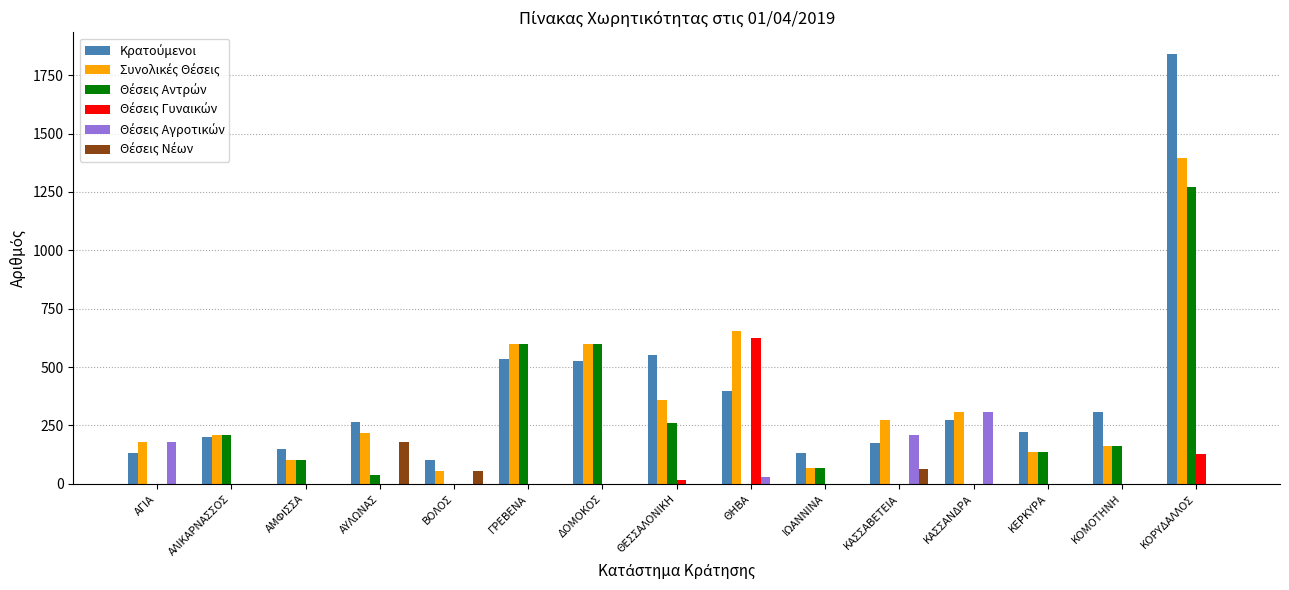

What is the total value across all series at ΙΩΑΝΝΙΝΑ?

264